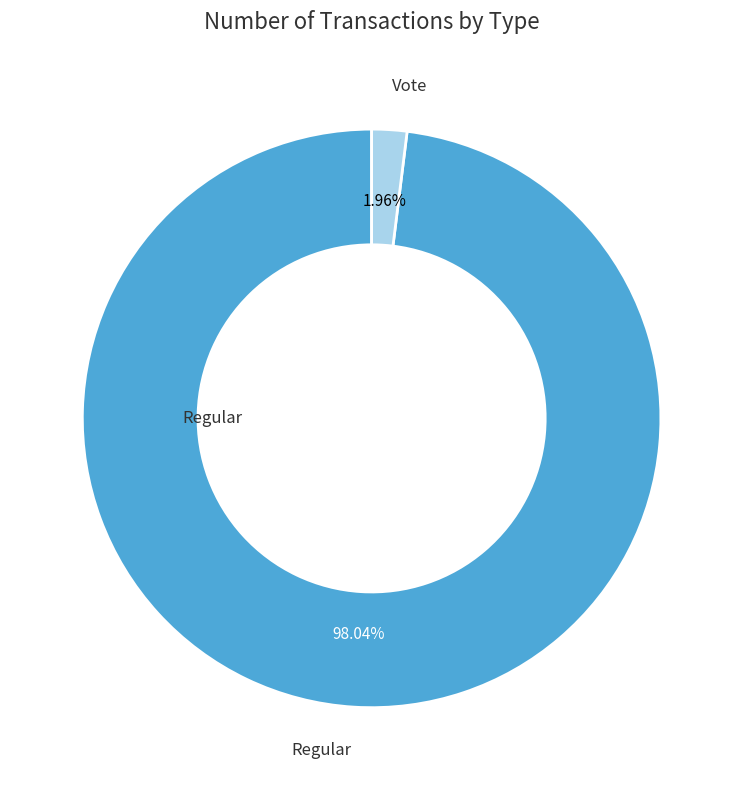

Is there a majority slice in this chart?

Yes